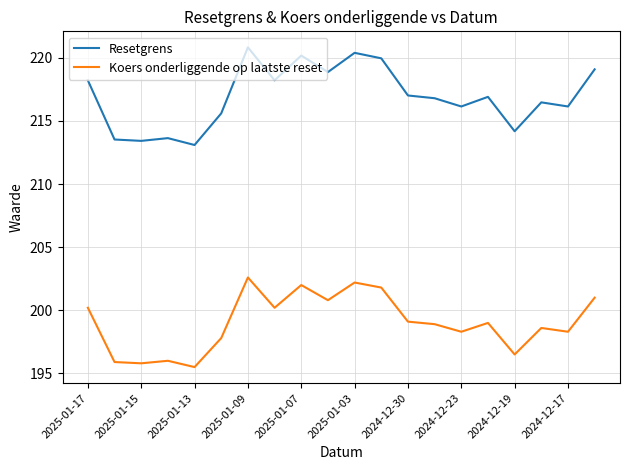

Which series has the largest total across all categories?

Resetgrens